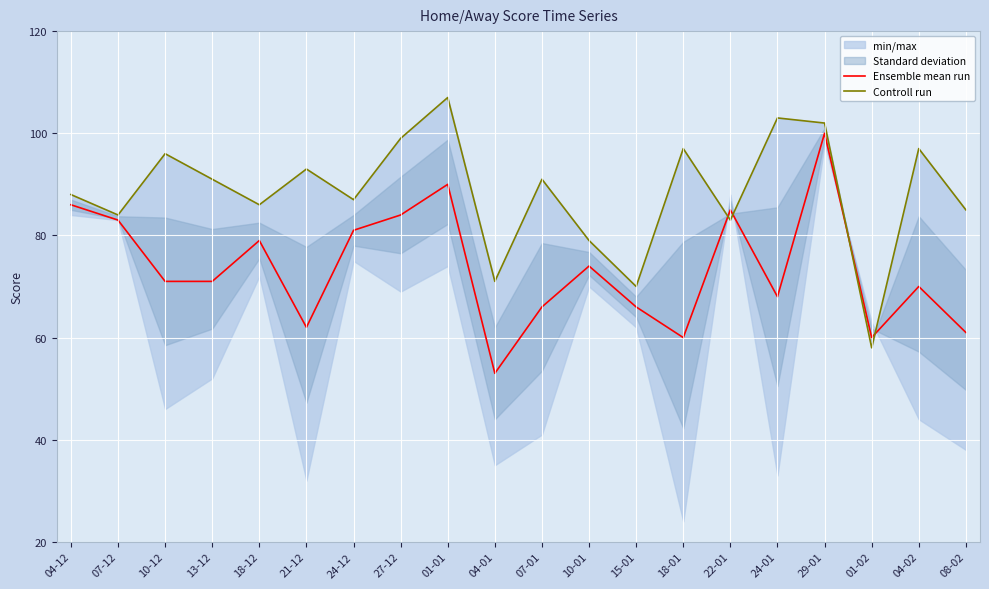

How many times do Ensemble mean run and Controll run cross each other?

4